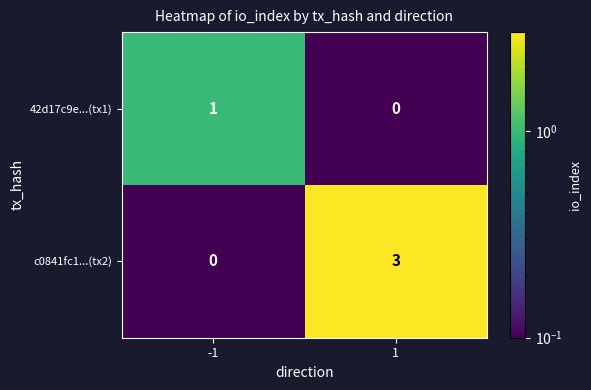

List the series in order of their peak value, lowest first.

42d17c9e...(tx1), c0841fc1...(tx2)